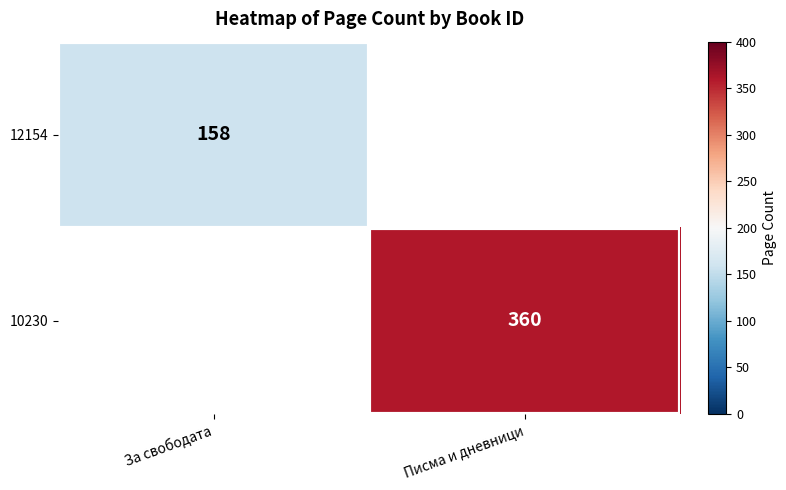

Count the number of categories in the chart.

2